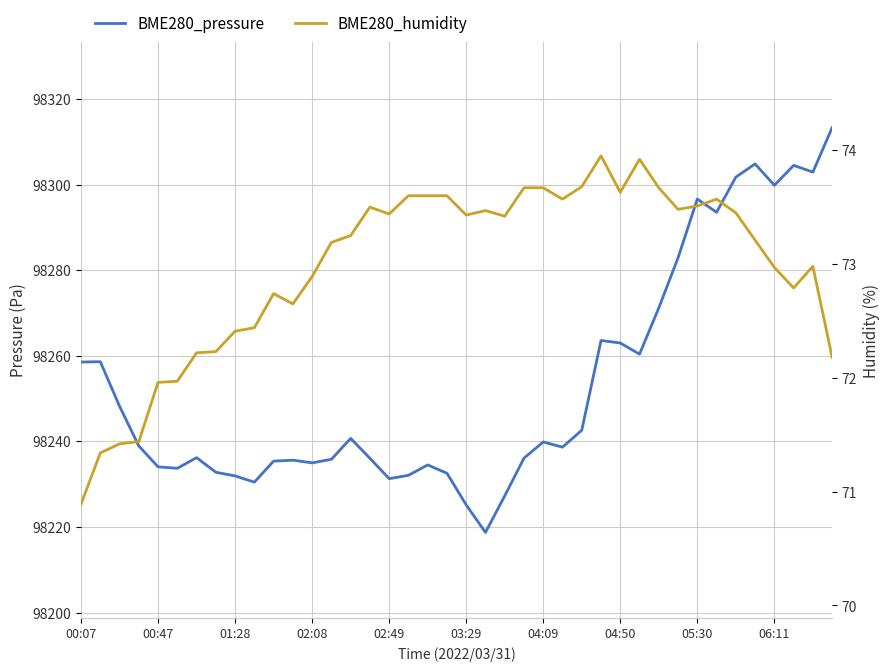

True or false: BME280_humidity and BME280_pressure intersect in this chart.

False